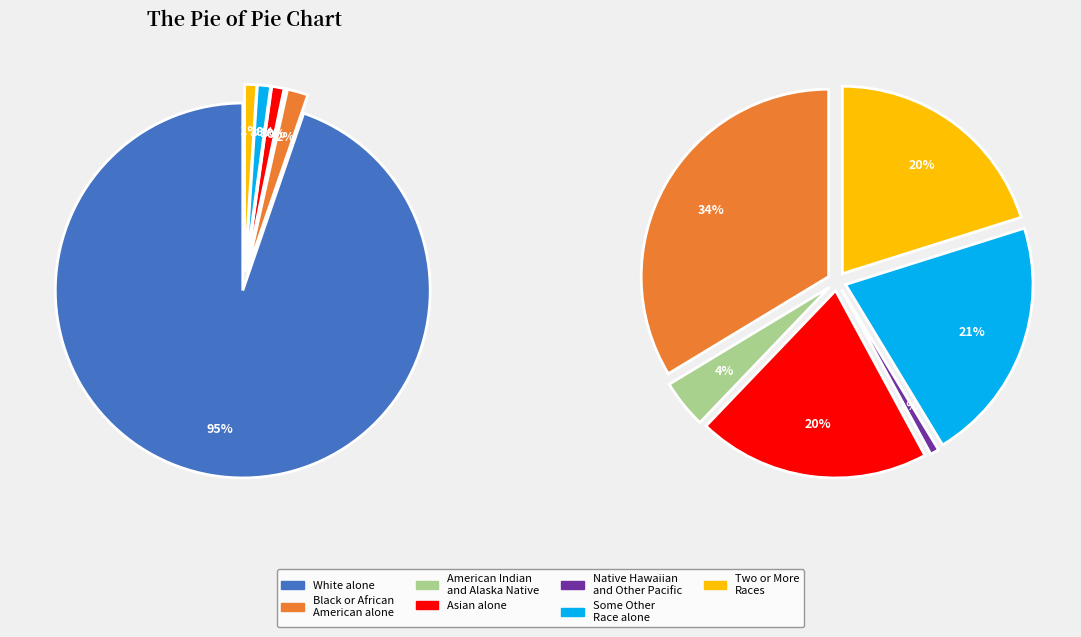

Approximately how many times larger is the value at White alone compared to Black or African American alone?

53.1